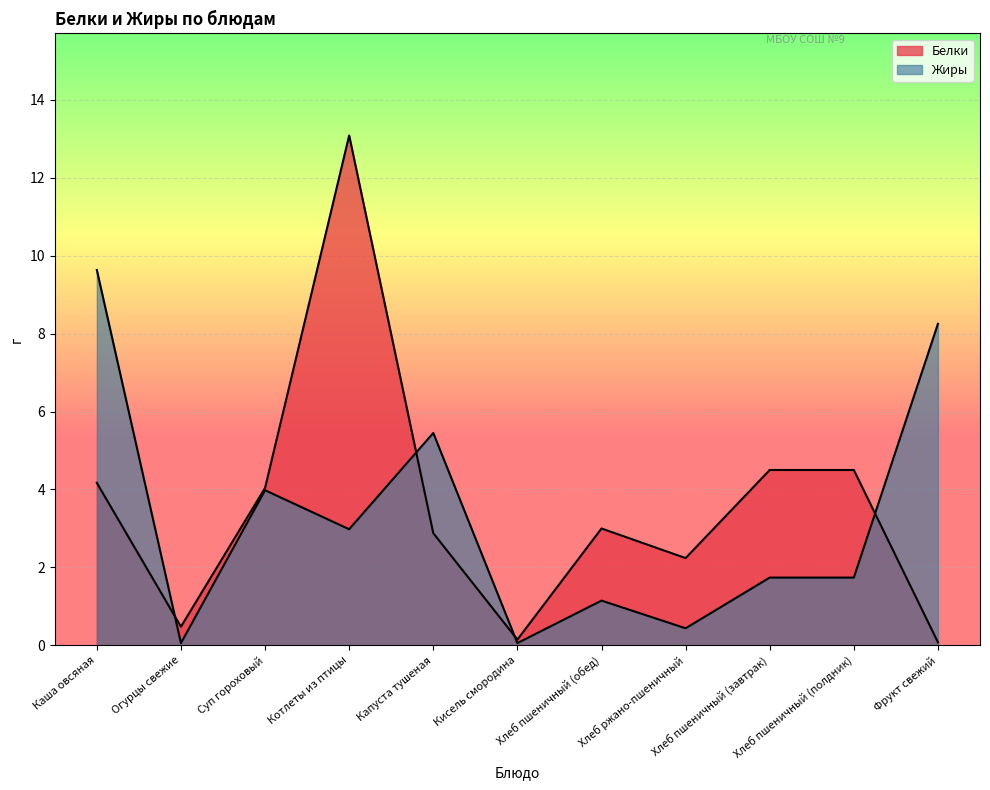

Is the value of Белки at Хлеб ржано-пшеничный greater than the value of Жиры at Каша овсяная?

No